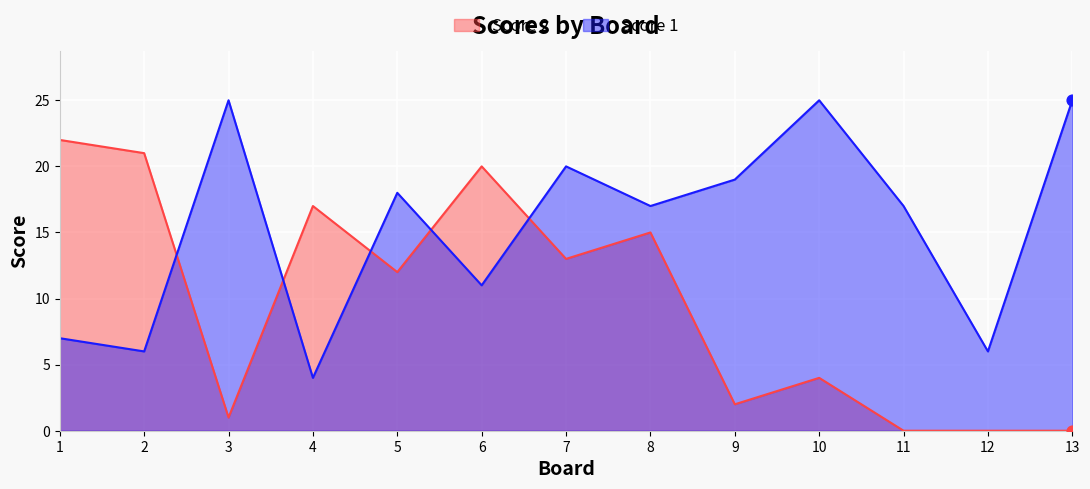

At how many categories does at least one series exceed 17?

9